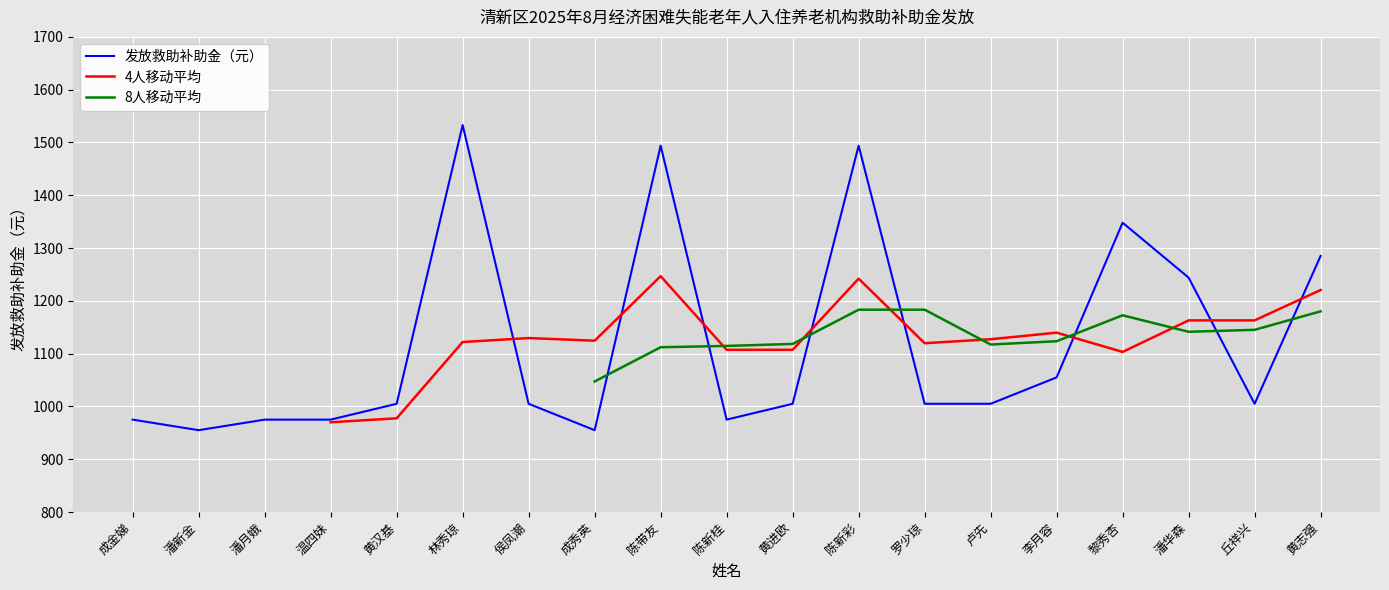

Reading right to left, extract all data points from this chart.

1285	1005	1244	1348	1055	1005	1005	1494	1005	975	1494	955	1005	1533	1005	975	975	955	975